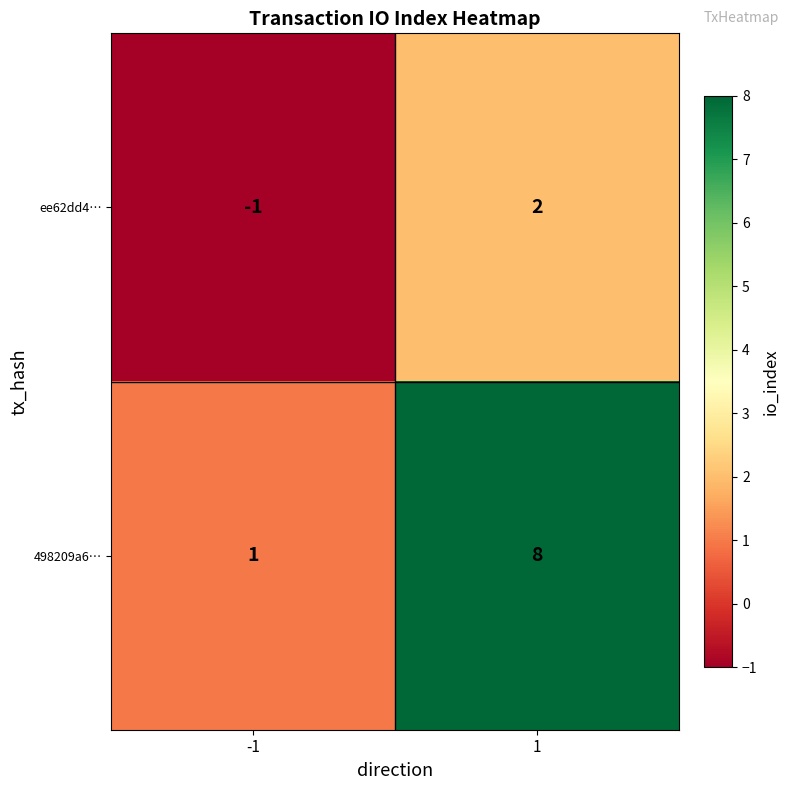

Rank the categories by ee62dd4… value from highest to lowest.

1, -1